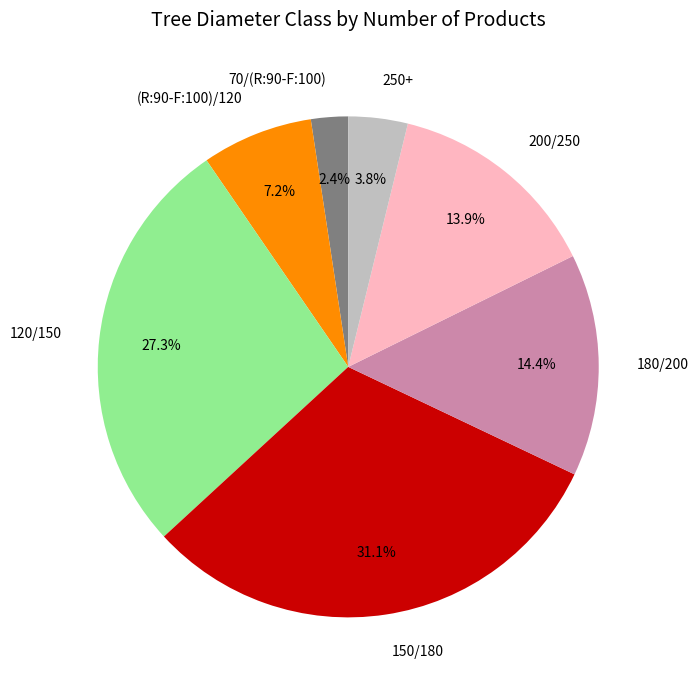

To the nearest percent, what is the difference between the 250+ and 200/250 slice percentages?

10%